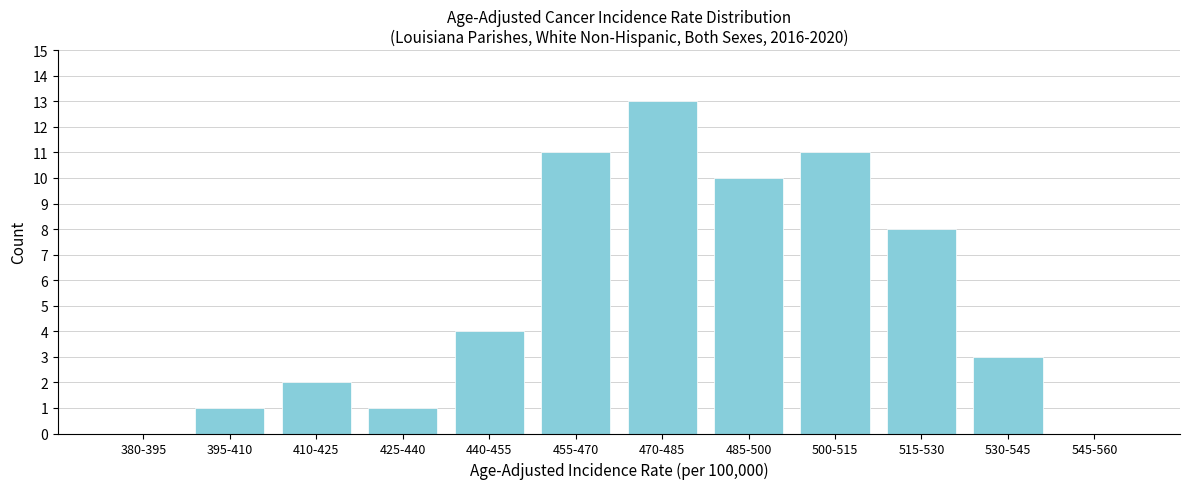

Reading right to left, transcribe all the data shown in this chart.

545-560=0	530-545=3	515-530=8	500-515=11	485-500=10	470-485=13	455-470=11	440-455=4	425-440=1	410-425=2	395-410=1	380-395=0